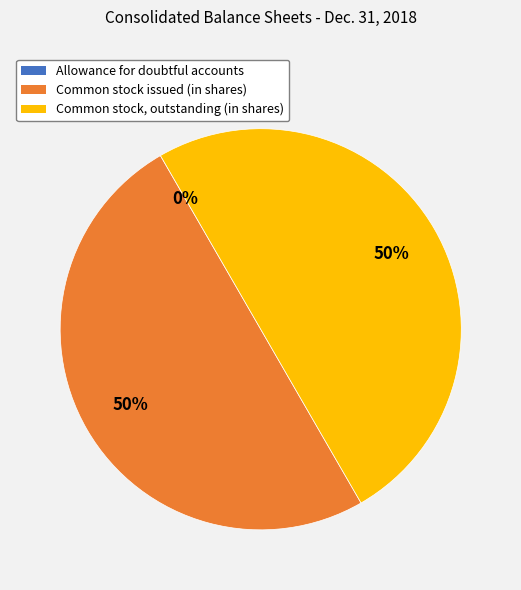

To the nearest percent, what is the combined percentage of Common stock issued (in shares) and Common stock, outstanding (in shares)?

100%